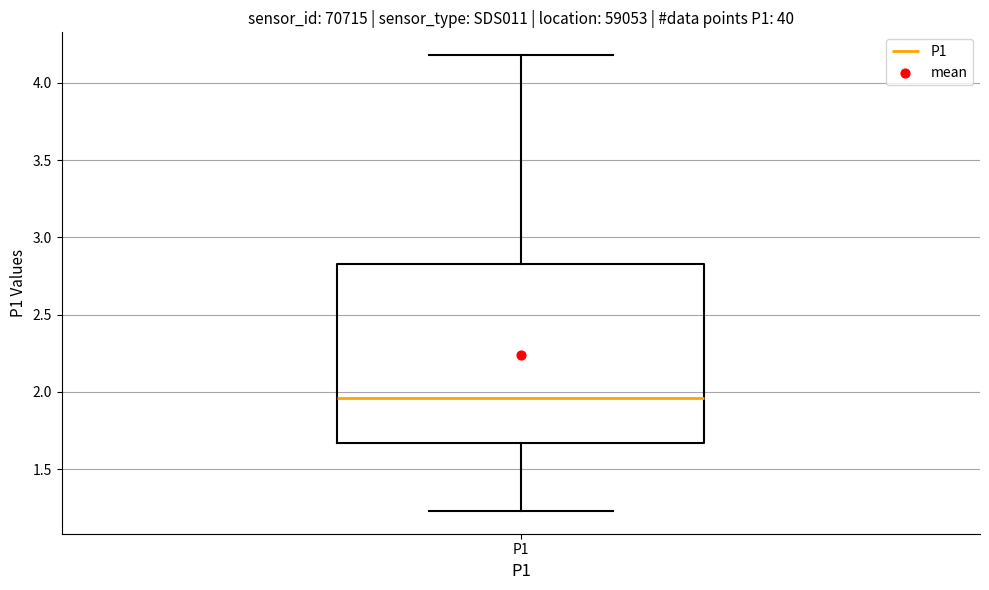

Transcribe this box plot: give where the median line is, the range the box spans, and where the two whiskers end, as read against the y-axis. The values are not printed on the chart, so give them approximately, as read against the axis.

median 1.95, box 1.65 to 2.85, whiskers 1.25 to 4.20